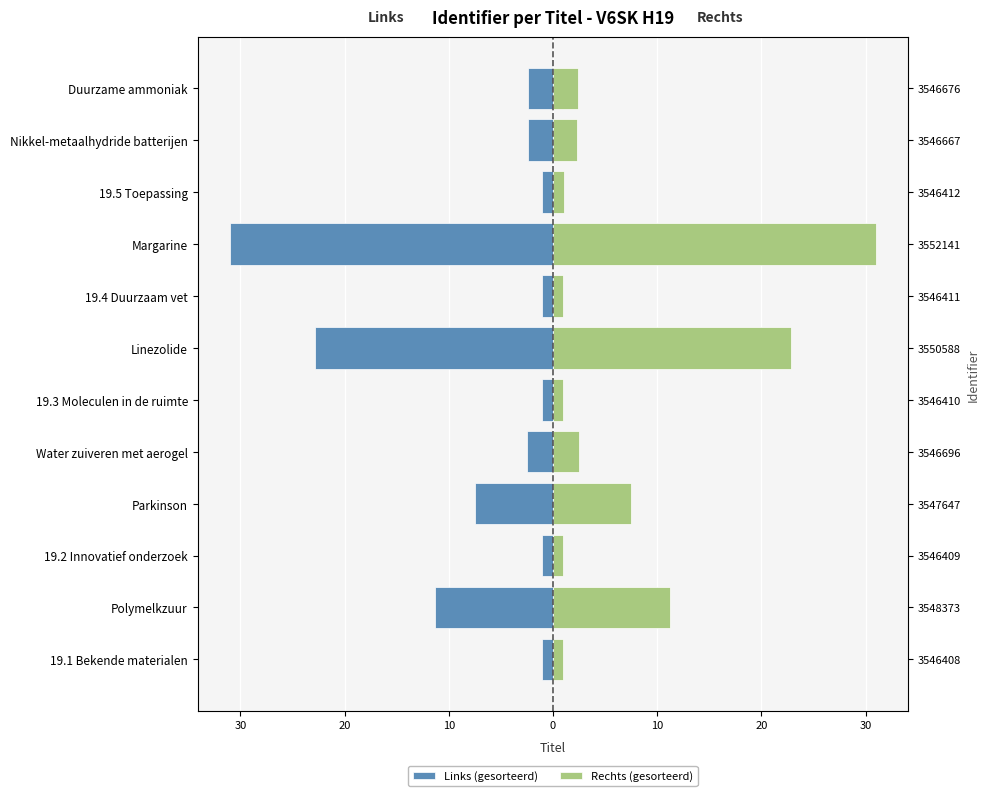

Reading left to right, transcribe all the data shown in this chart.

Links (gesorteerd): -1.0	-11.3	-1.0	-7.5	-2.5	-1.0	-22.9	-1.0	-31.0	-1.0	-2.4	-2.4
Rechts (gesorteerd): 1.0	11.3	1.0	7.5	2.5	1.0	22.9	1.0	31.0	1.0	2.4	2.4